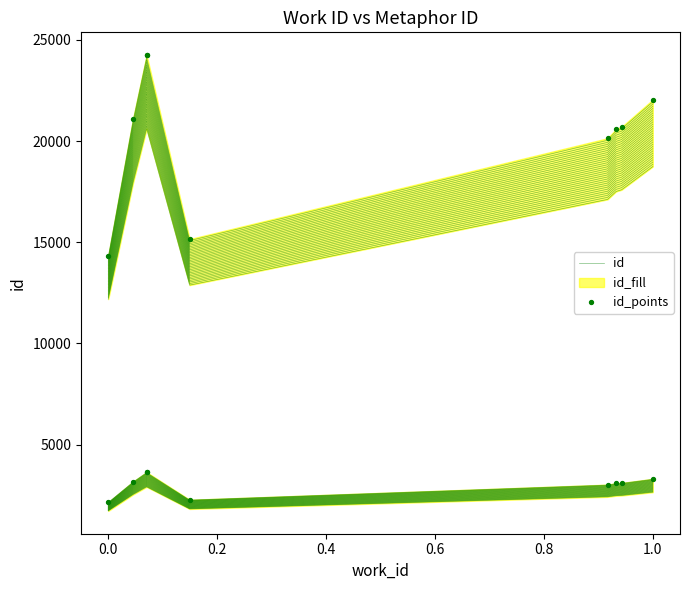

What is the total value across all series at 0.4?

44866.2